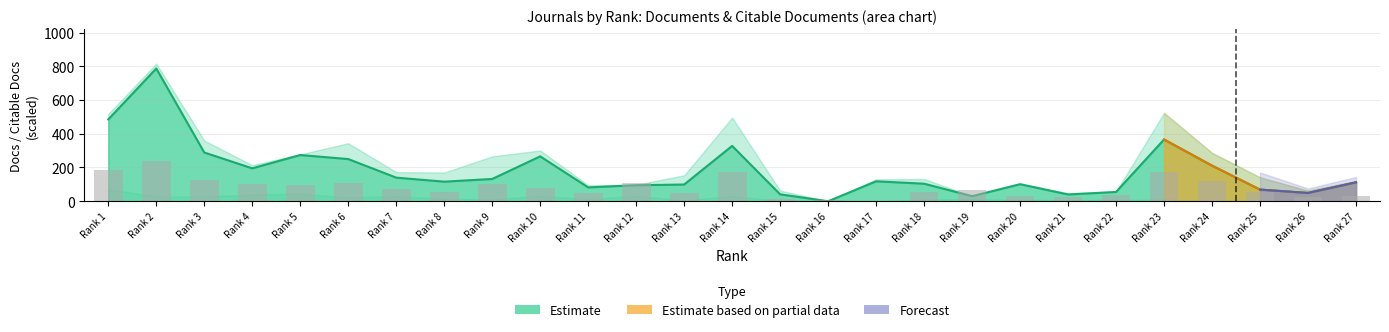

How many data points in Citable Docs. (3years) are less than 116?

13